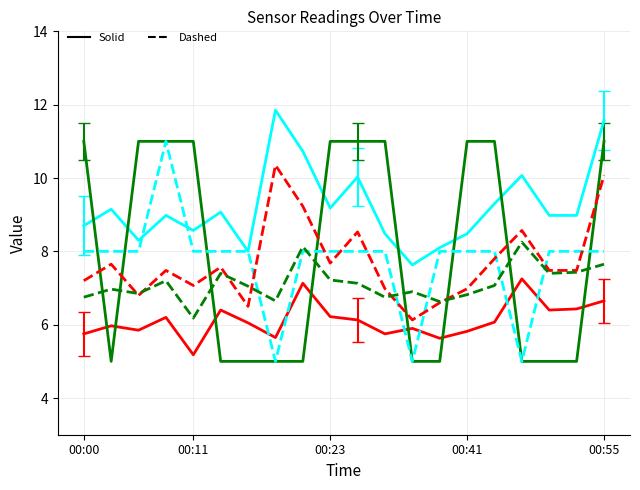

What is the smallest value displayed?

5.0